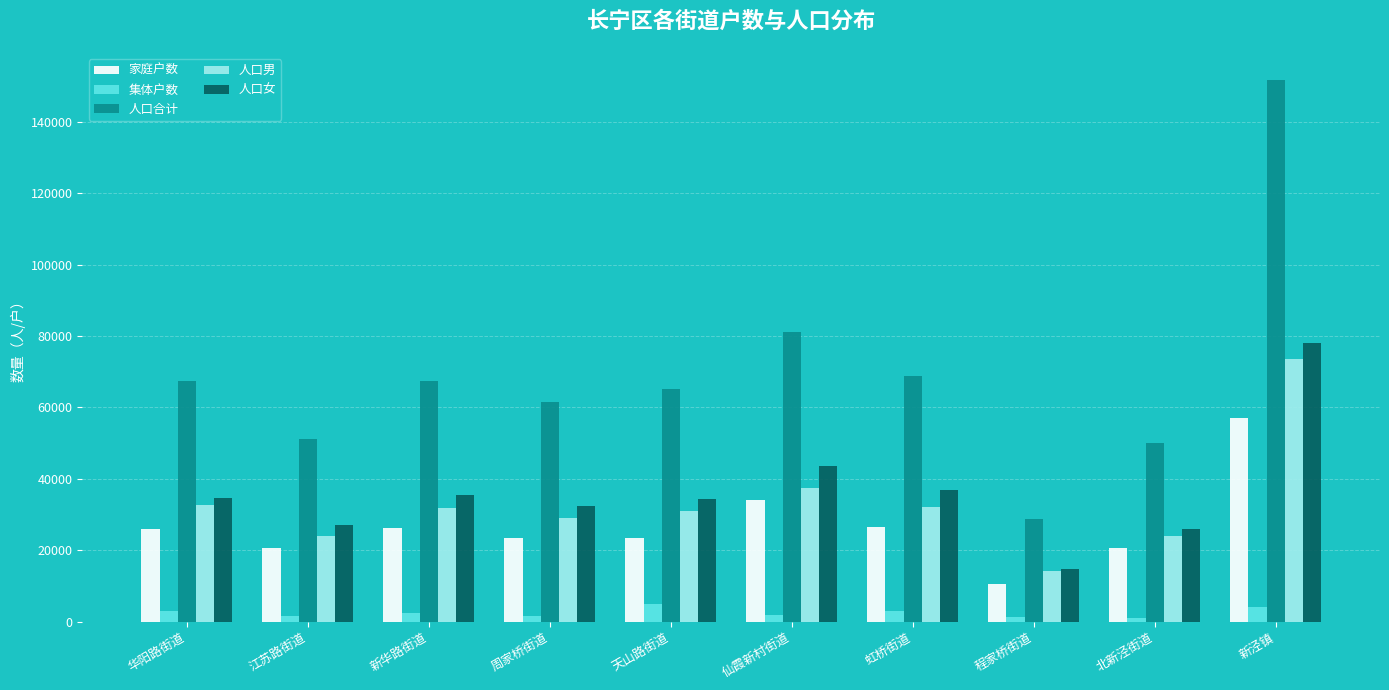

What is the difference between the maximum and minimum values in the 人口女 series?

63411